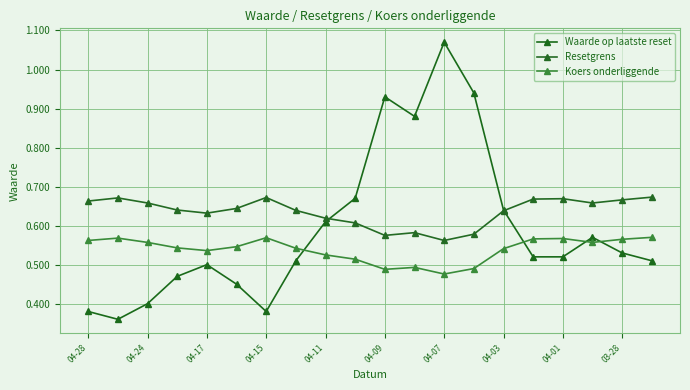

How many series are shown in this chart?

3